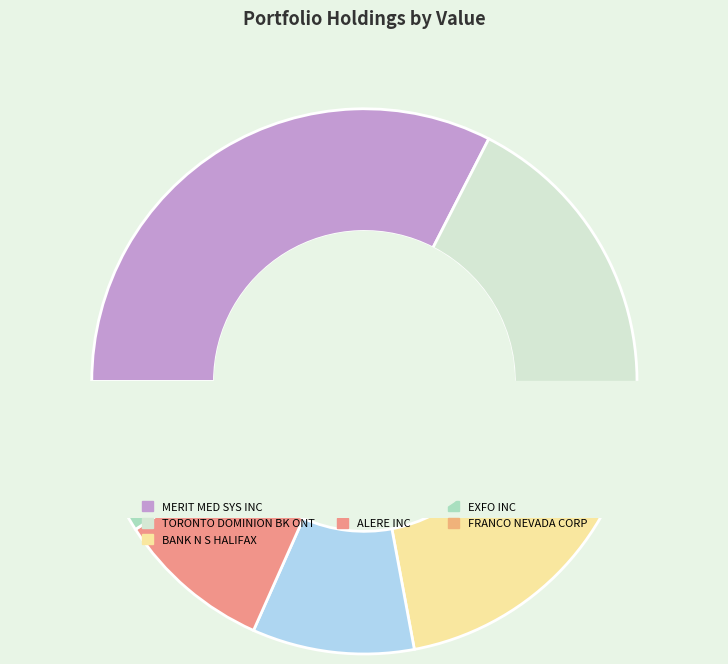

Which category has the biggest portion of the pie?

MERIT MED SYS INC